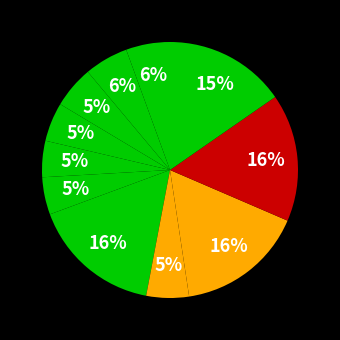

How many segments does this pie chart have?

11